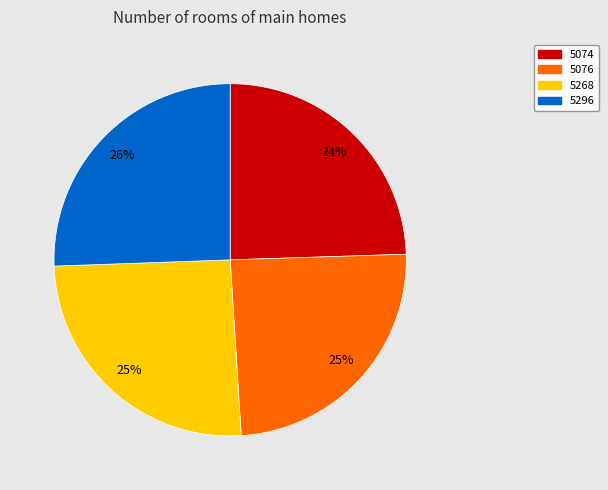

True or false: 5296 accounts for 26% of the total.

True